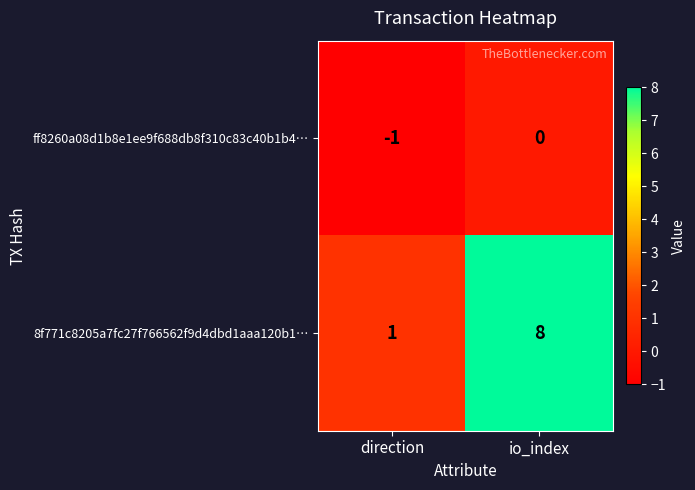

The 8f771c8205a7fc27f766562f9d4dbd1aaa120b1… series shows 0 at direction. True or false?

False